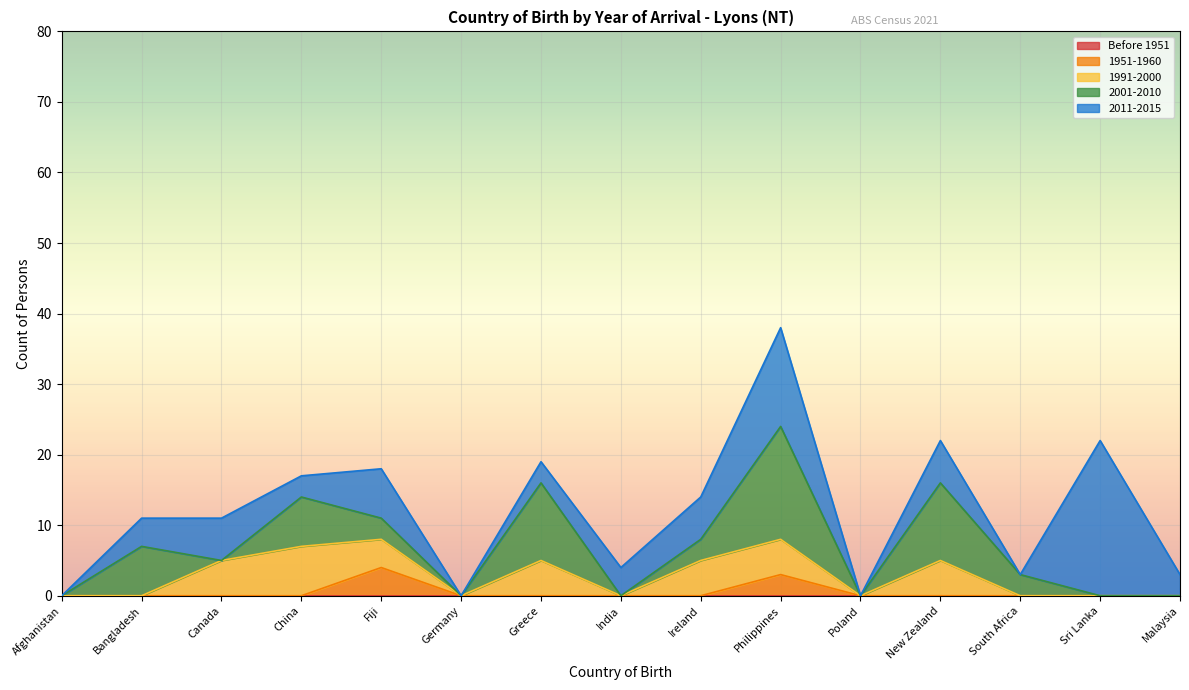

Rank the series by their maximum value, from highest to lowest.

2011-2015, 2001-2010, 1991-2000, 1951-1960, Before 1951